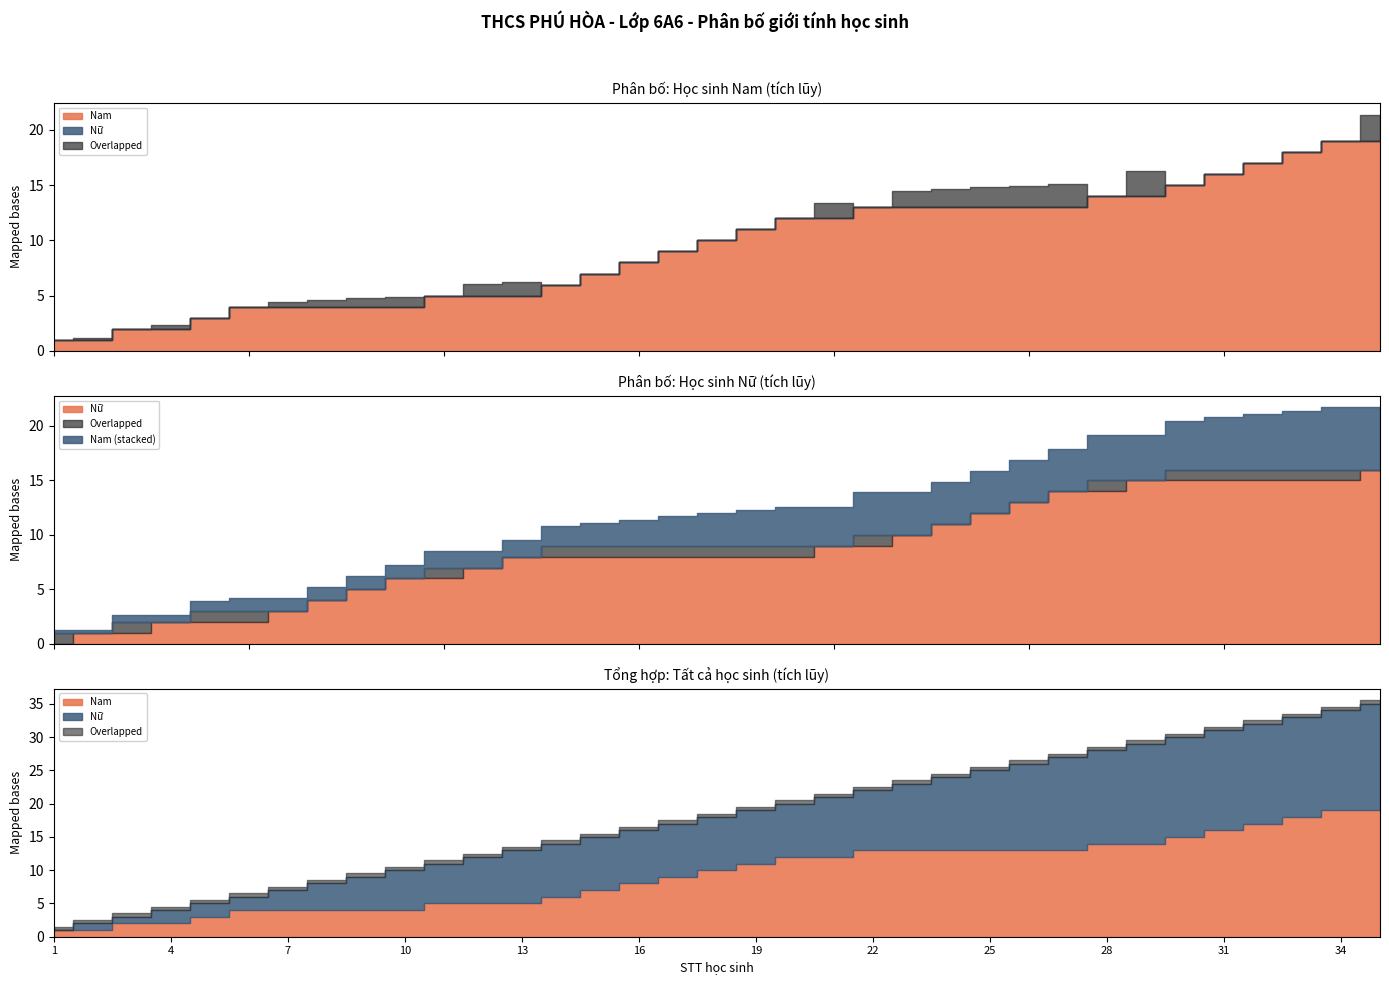

What is the difference between the highest and lowest values at 30?

1